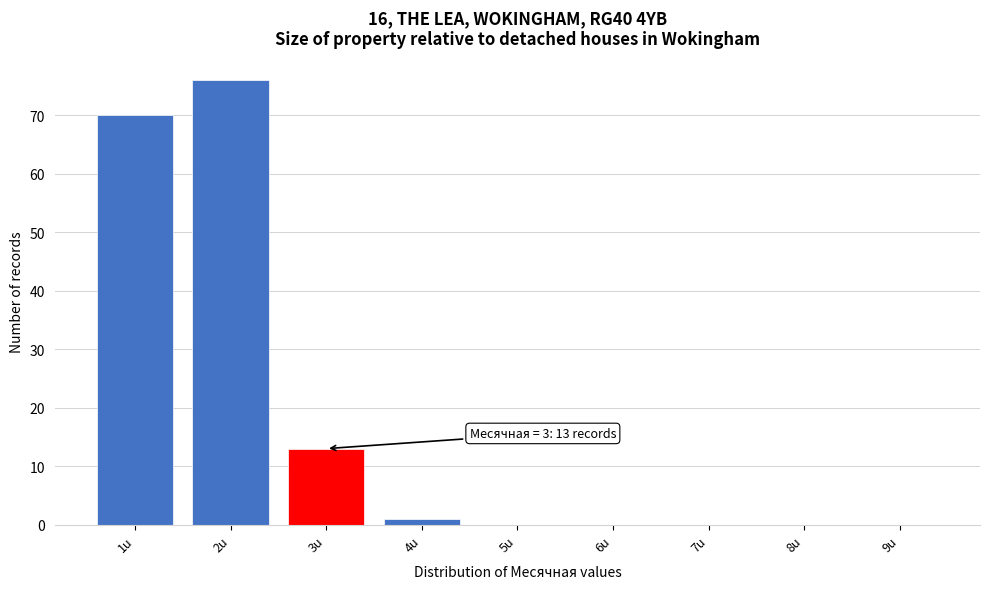

Over which range of the x-axis is the bar tallest?

1.5 to 2.5